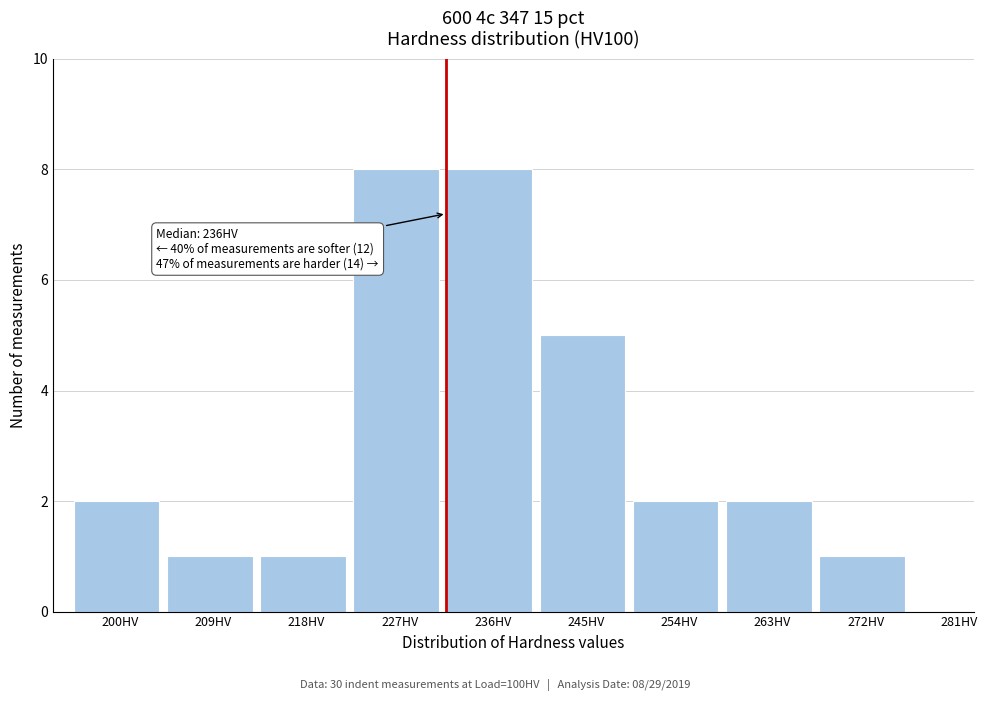

Reading left to right, what are all the values shown in this chart?

200HV=2	209HV=1	218HV=1	227HV=8	236HV=8	245HV=5	254HV=2	263HV=2	272HV=1	281HV=0